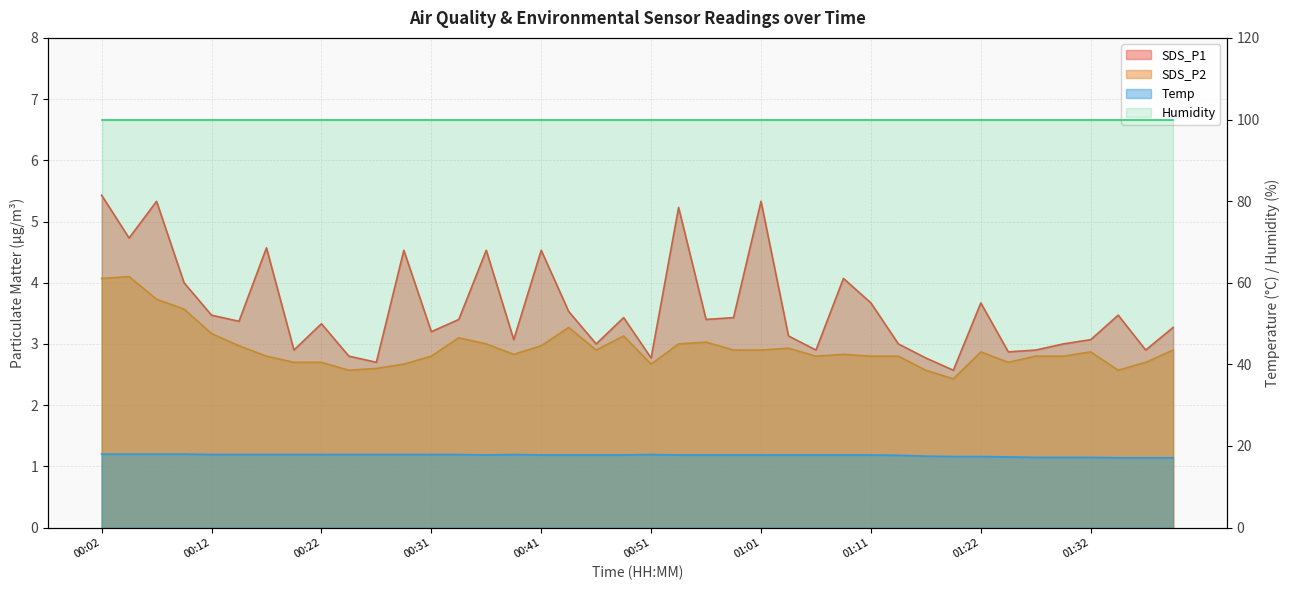

Which series changed the most between 00:12 and 00:14?

SDS_P2